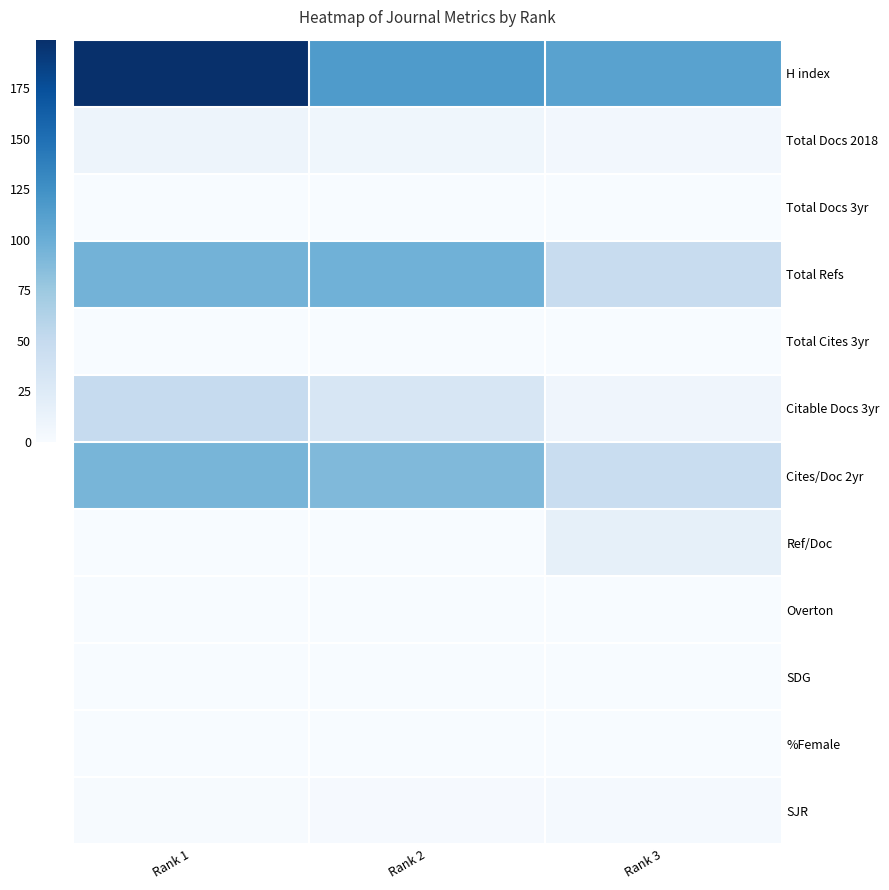

Reading left to right, what are all the values shown in this chart?

H index: Rank 1=199	Rank 2=116	Rank 3=110
Total Docs 2018: Rank 1=10	Rank 2=7	Rank 3=5
Total Docs 3yr: Rank 1=0	Rank 2=0	Rank 3=0
Total Refs: Rank 1=95	Rank 2=97	Rank 3=47
Total Cites 3yr: Rank 1=0	Rank 2=0	Rank 3=0
Citable Docs 3yr: Rank 1=49	Rank 2=32	Rank 3=8
Cites/Doc 2yr: Rank 1=93	Rank 2=89	Rank 3=46
Ref/Doc: Rank 1=0	Rank 2=0	Rank 3=17
Overton: Rank 1=0	Rank 2=0	Rank 3=0
SDG: Rank 1=0	Rank 2=0	Rank 3=0
%Female: Rank 1=0	Rank 2=0	Rank 3=0
SJR: Rank 1=1	Rank 2=2	Rank 3=3